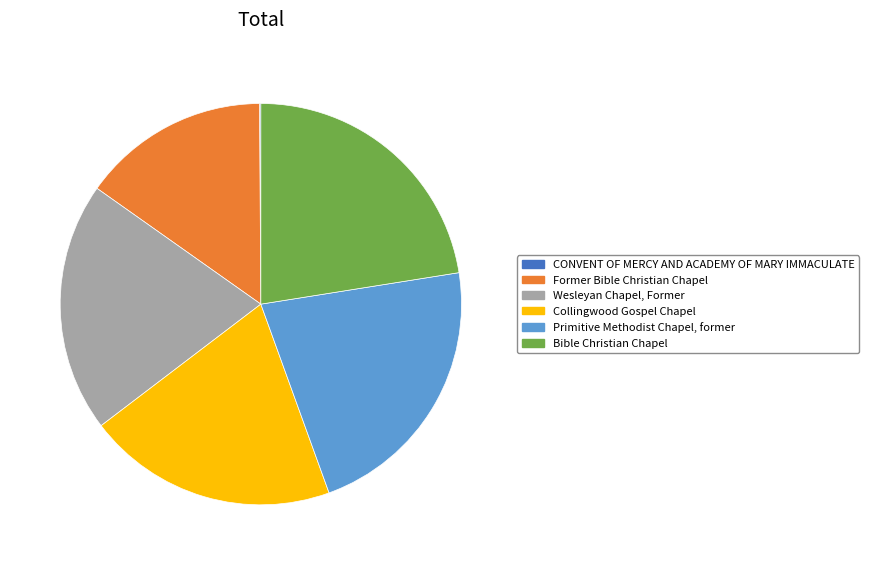

Is there a majority slice in this chart?

No